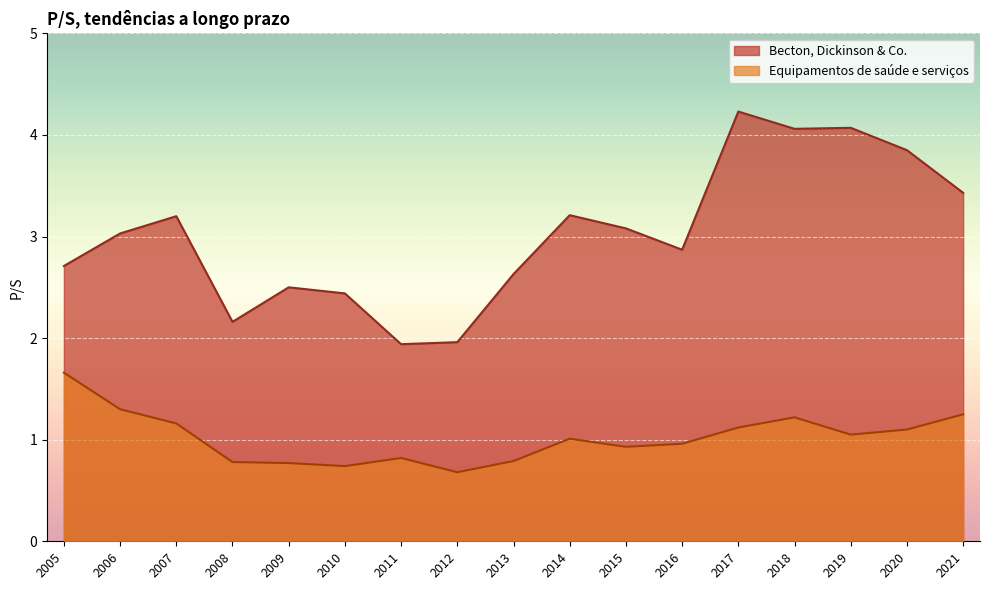

In Becton, Dickinson & Co., how many points are lower than both neighbors (excluding endpoints)?

4